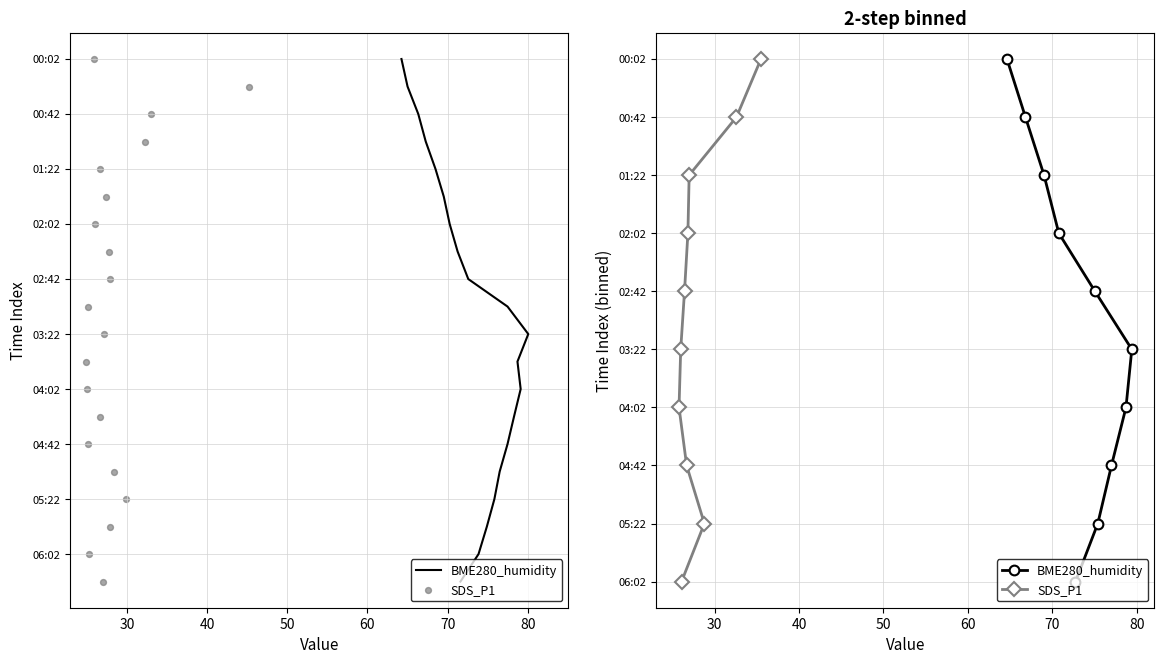

Which series reaches the minimum Y coordinate?

BME280_humidity